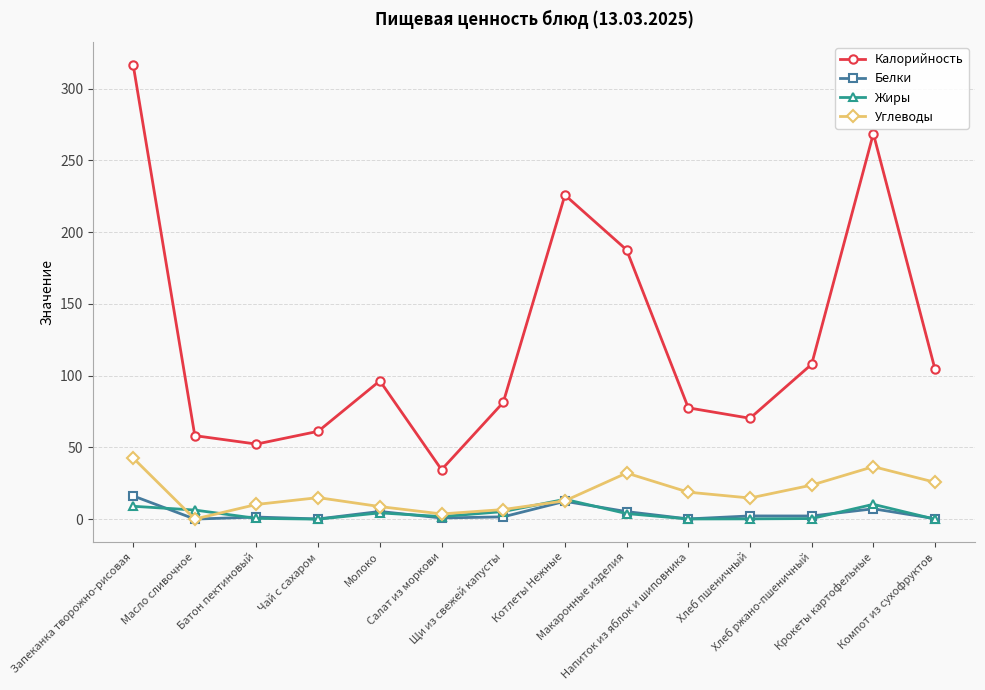

Which series changed the most between Салат из моркови and Хлеб ржано-пшеничный?

Калорийность